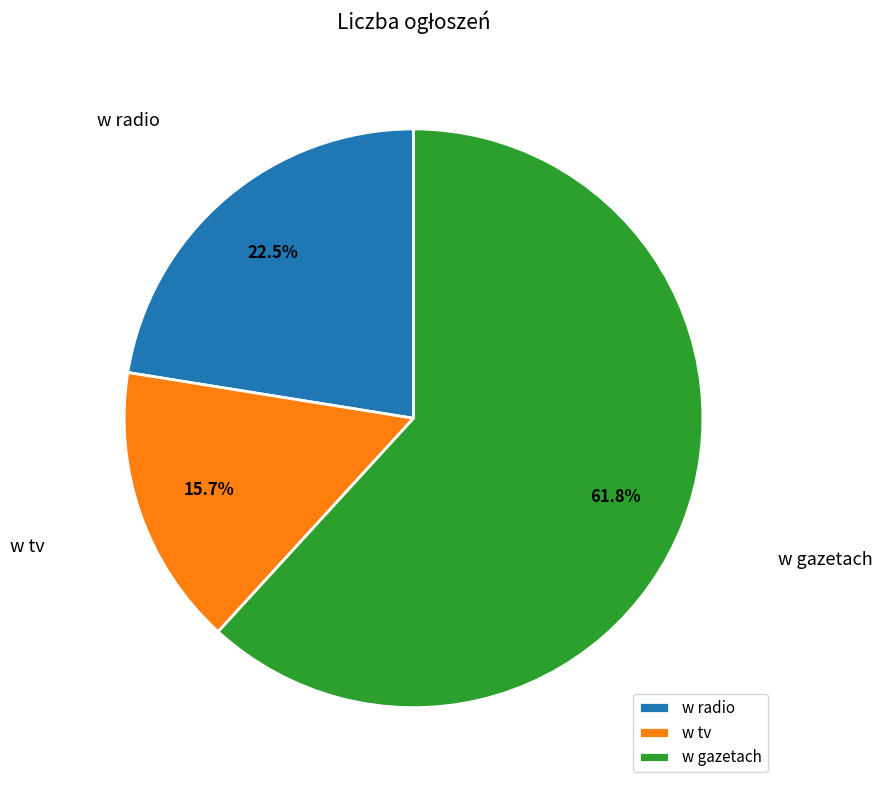

The w tv slice represents 16% of the pie. True or false?

True